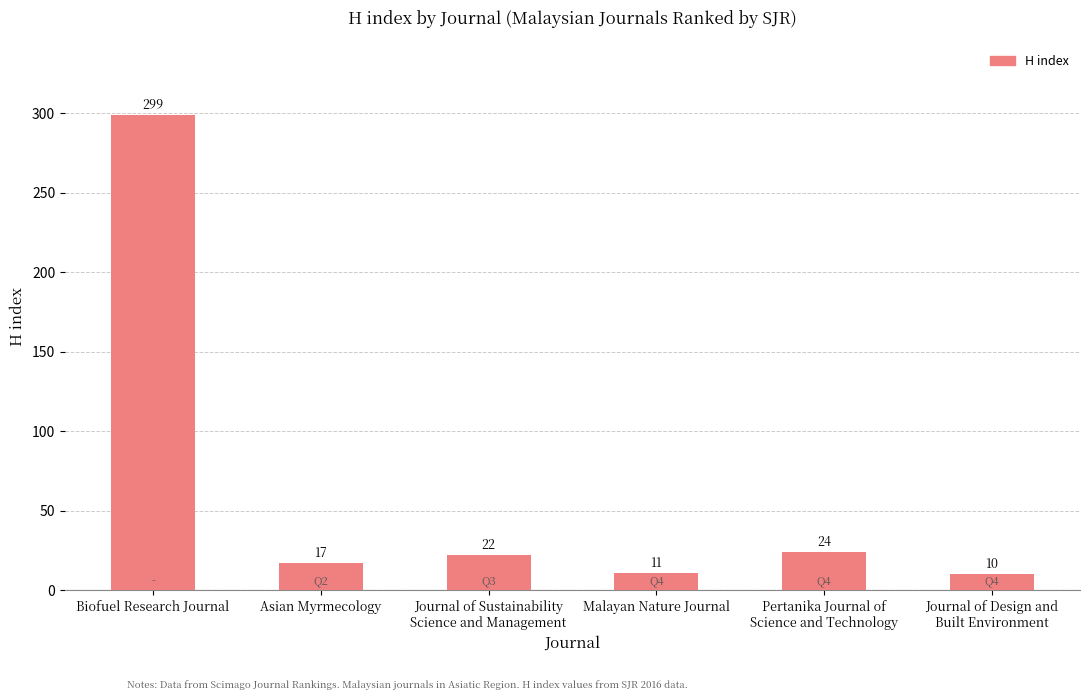

Where is the data nearest to the value 154?

Pertanika Journal of
Science and Technology